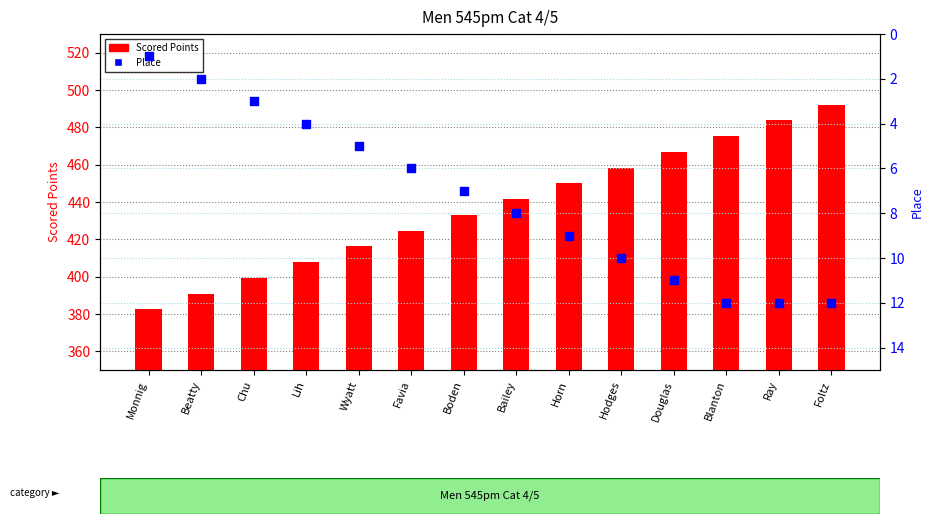

Which series has the widest spread of Y values?

Scored Points